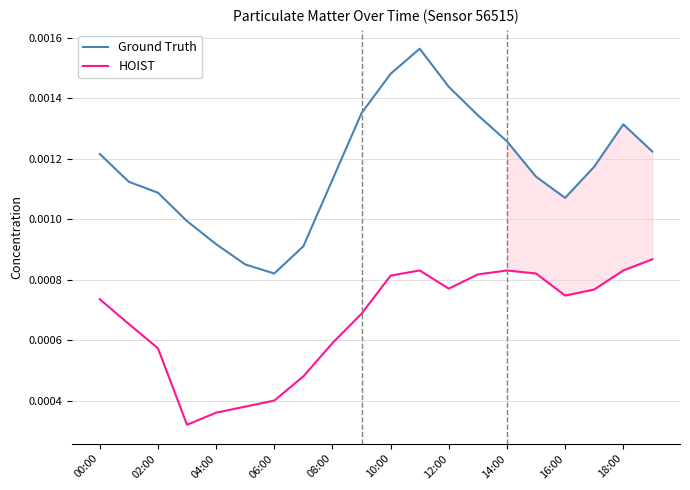

How many interior local valleys does the HOIST series have?

3